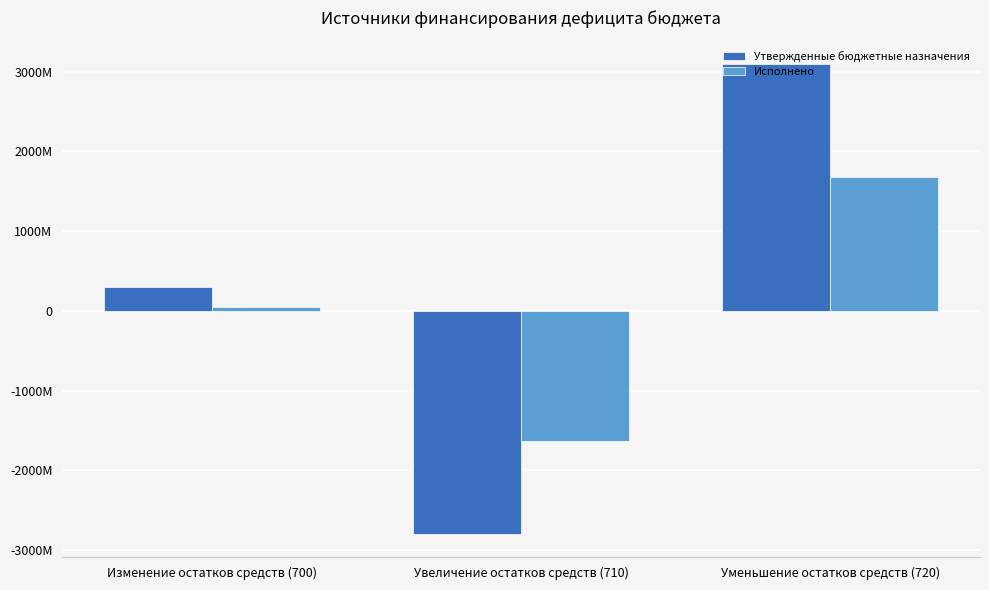

List the series in order of their overall mean, highest first.

Утвержденные бюджетные назначения, Исполнено